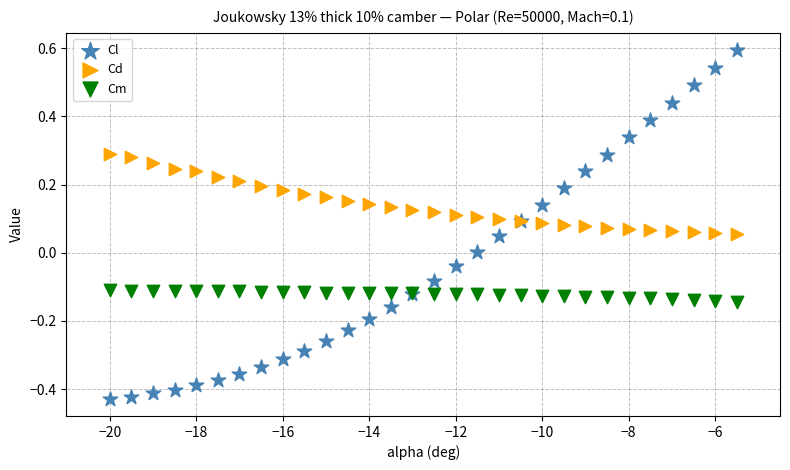

What is the X range (max minus min) for the scatter plot?

14.5